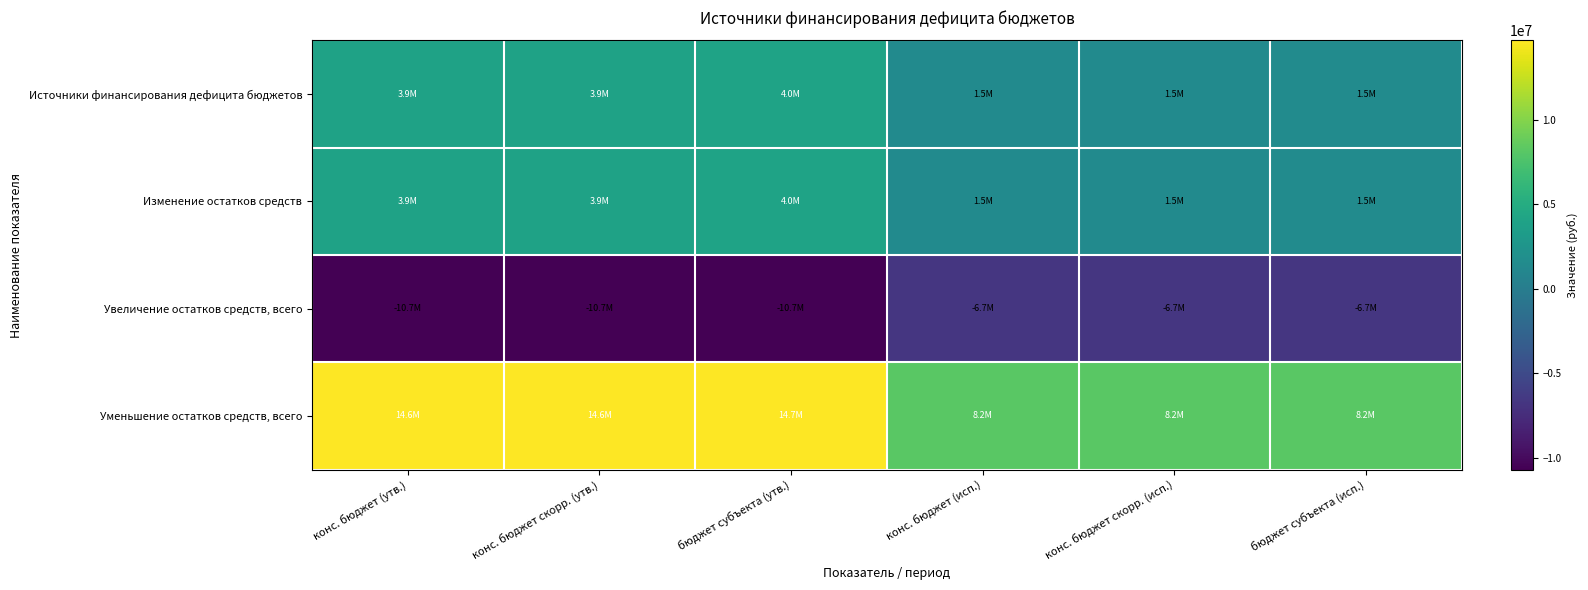

Which series has the largest range (max minus min)?

Уменьшение остатков средств, всего